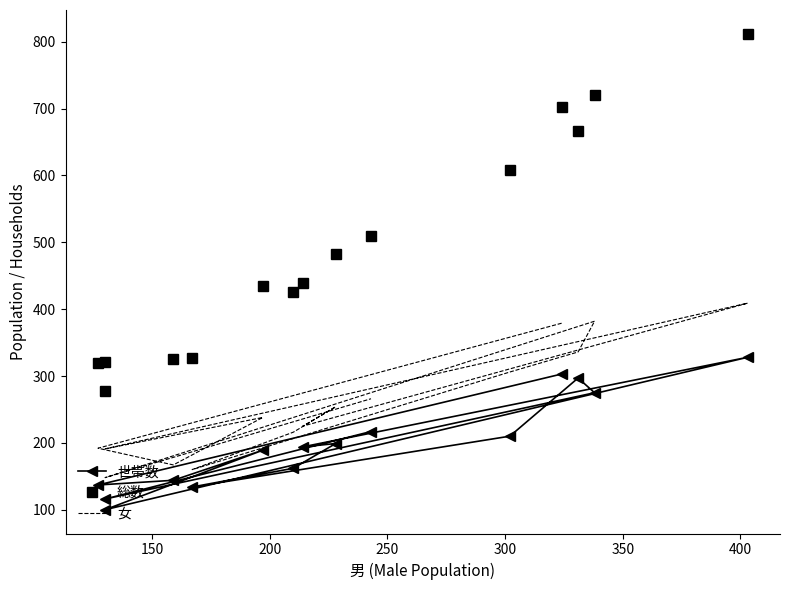

True or false: 女 and 世帯数 intersect in this chart.

False